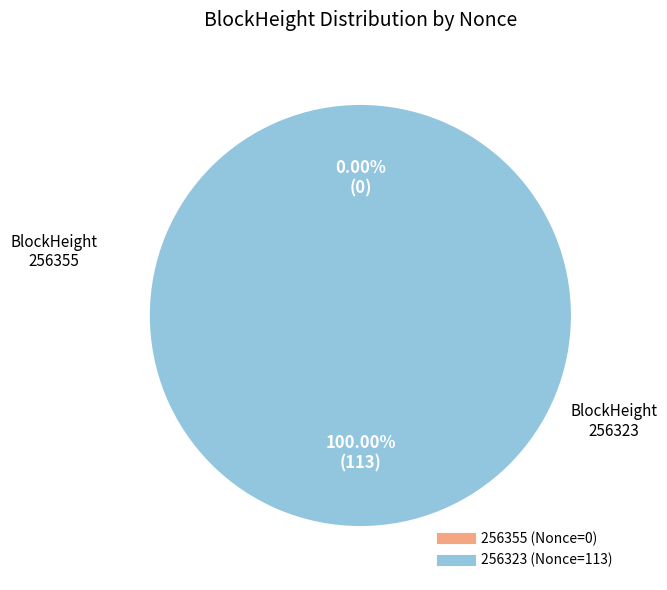

True or false: 256355 accounts for 14% of the total.

False